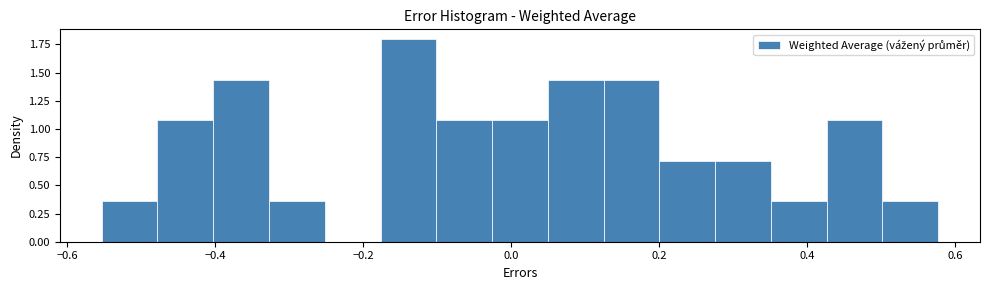

Around what value on the x-axis is the tallest bar? Give the approximate position of its centre, as read against the axis.

-0.14